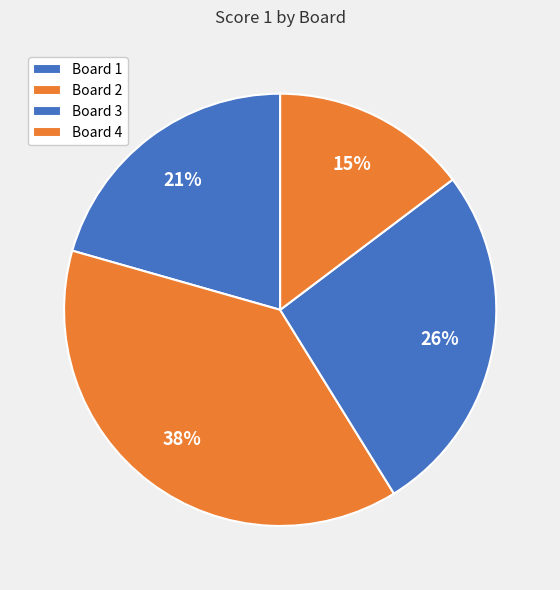

Does Board 1 account for over 50% of the chart?

No